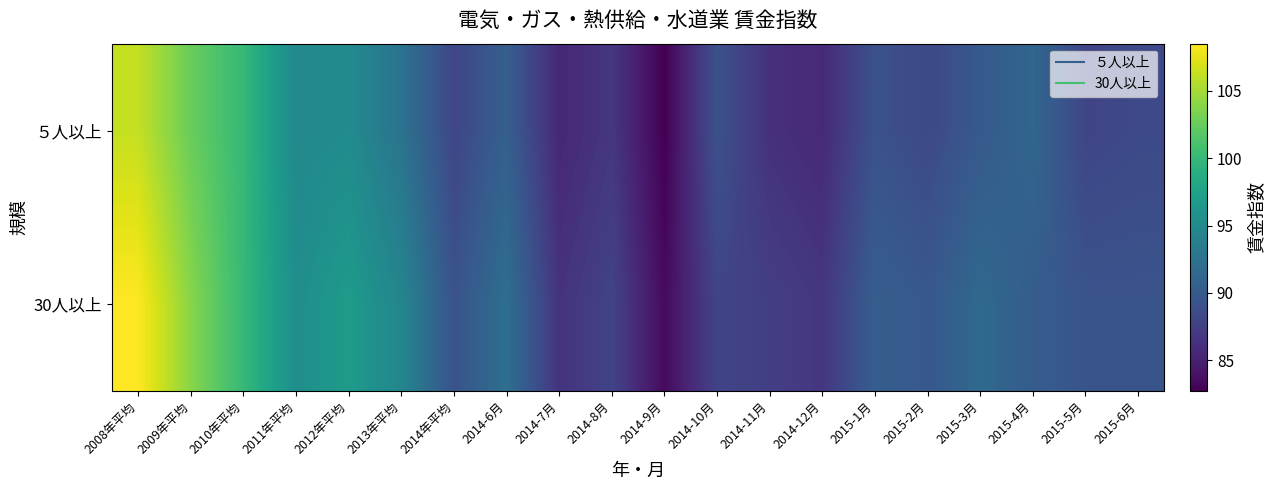

Rank the series at 2014-12月 from highest to lowest value.

30人以上, ５人以上